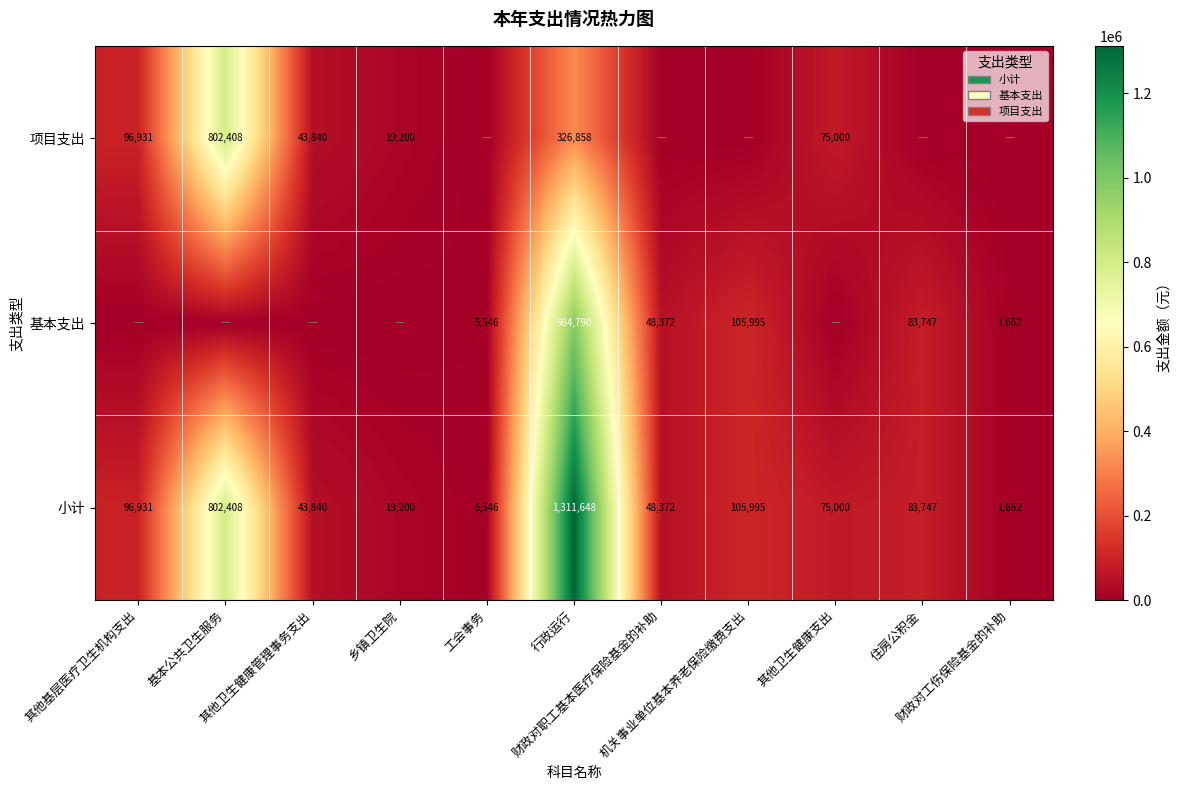

What is the minimum value for 小计?

1662